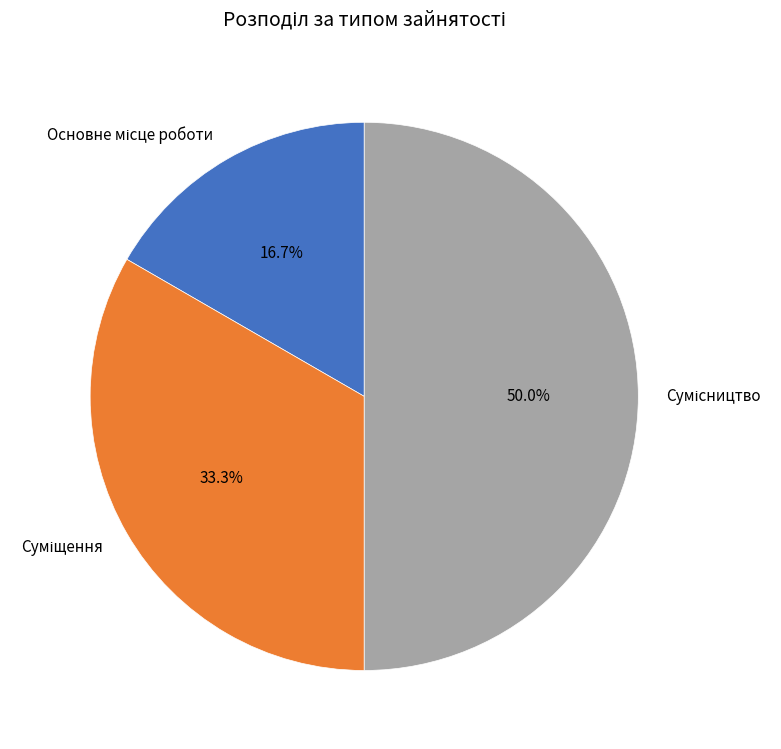

The Основне місце роботи slice represents 29% of the pie. True or false?

False